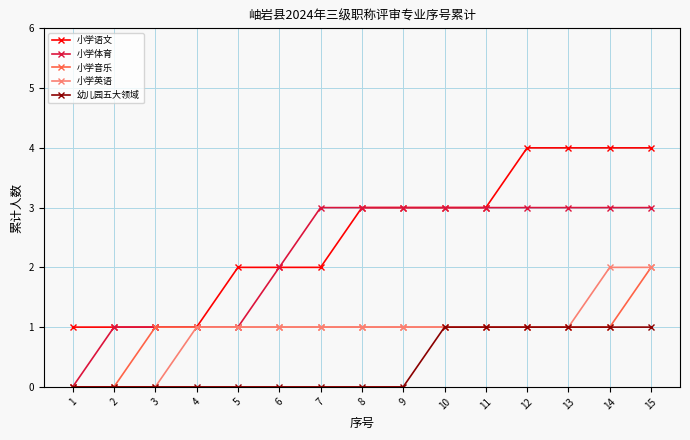

What is the difference between the highest and lowest values at 14?

3